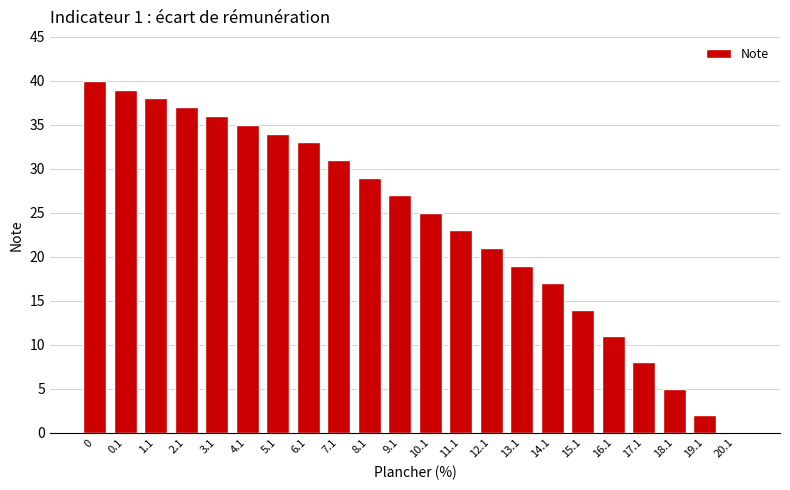

Reading right to left, what are all the values shown in this chart?

20.1=0	19.1=2	18.1=5	17.1=8	16.1=11	15.1=14	14.1=17	13.1=19	12.1=21	11.1=23	10.1=25	9.1=27	8.1=29	7.1=31	6.1=33	5.1=34	4.1=35	3.1=36	2.1=37	1.1=38	0.1=39	0=40